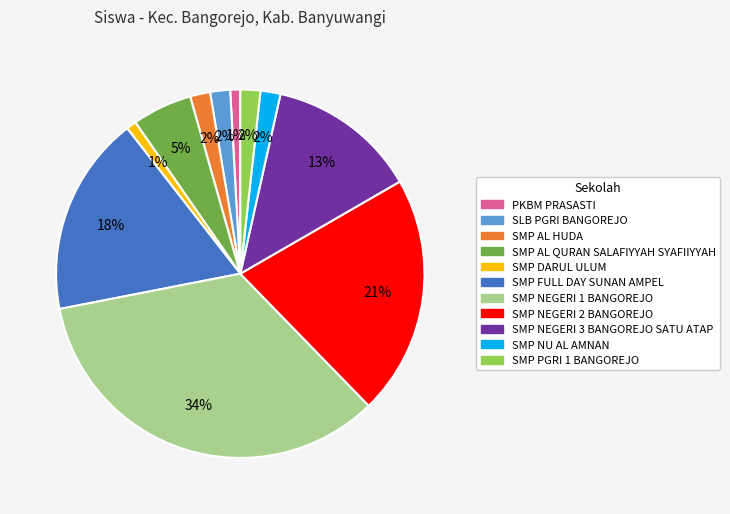

Is SMP NU AL AMNAN the majority of the pie?

No